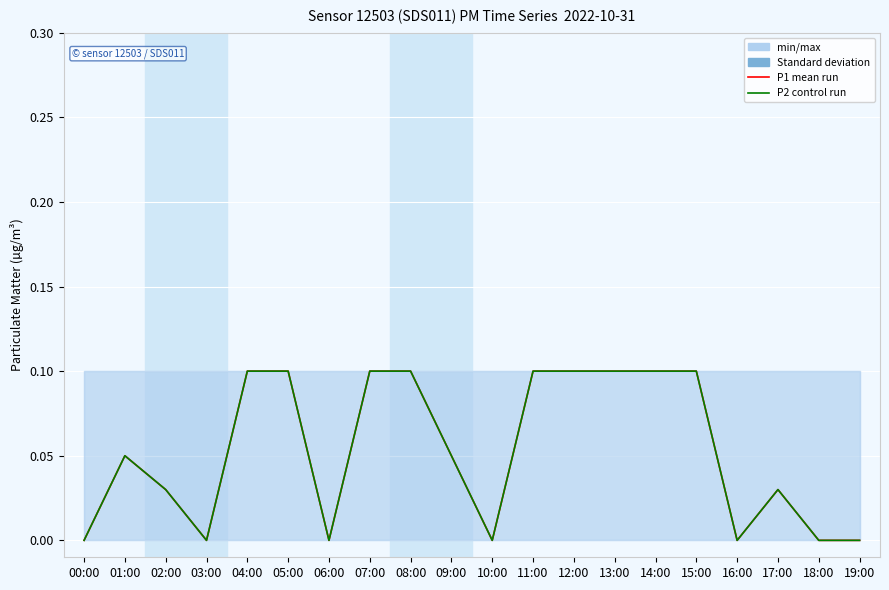

At which category does the chart reach its minimum across all series?

00:00